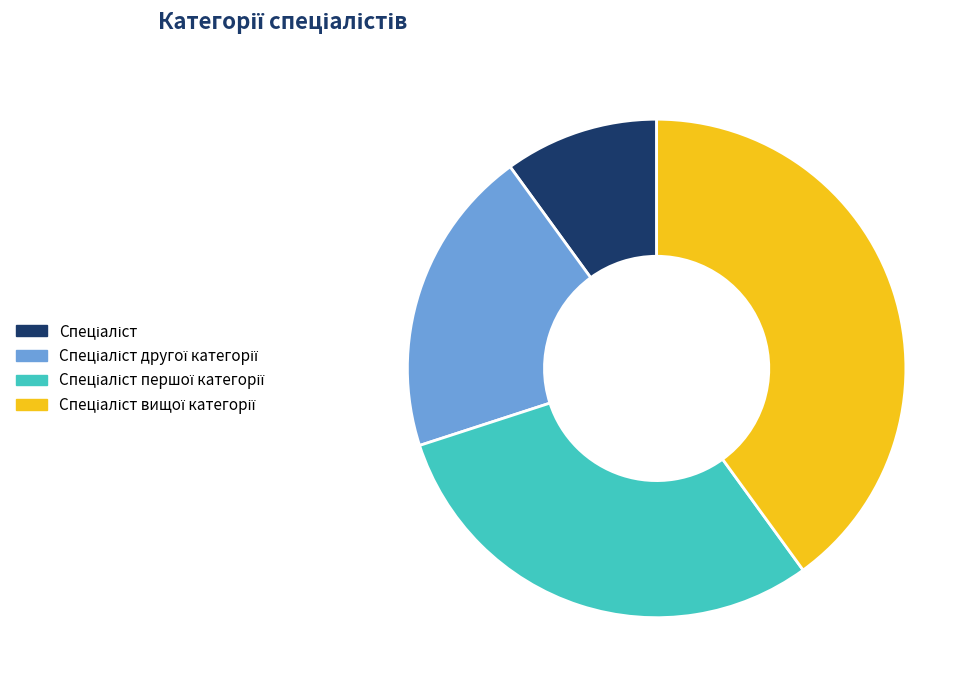

Does any single category account for the majority?

No